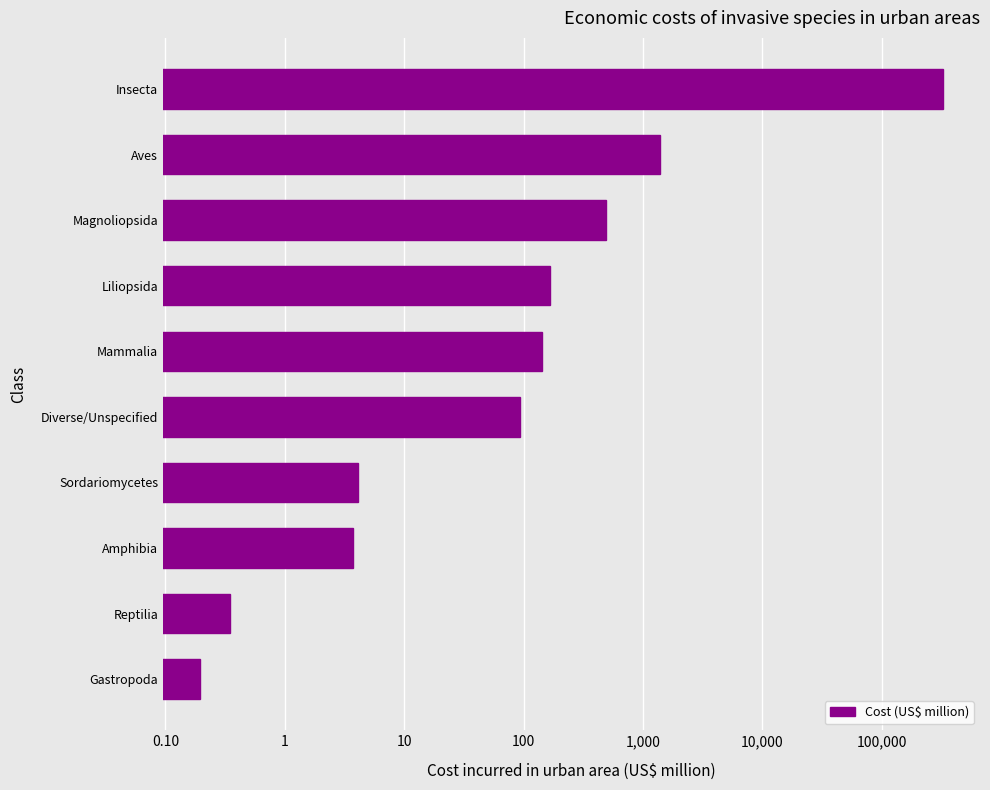

What is the value of the 5th bar from the left?

94.1